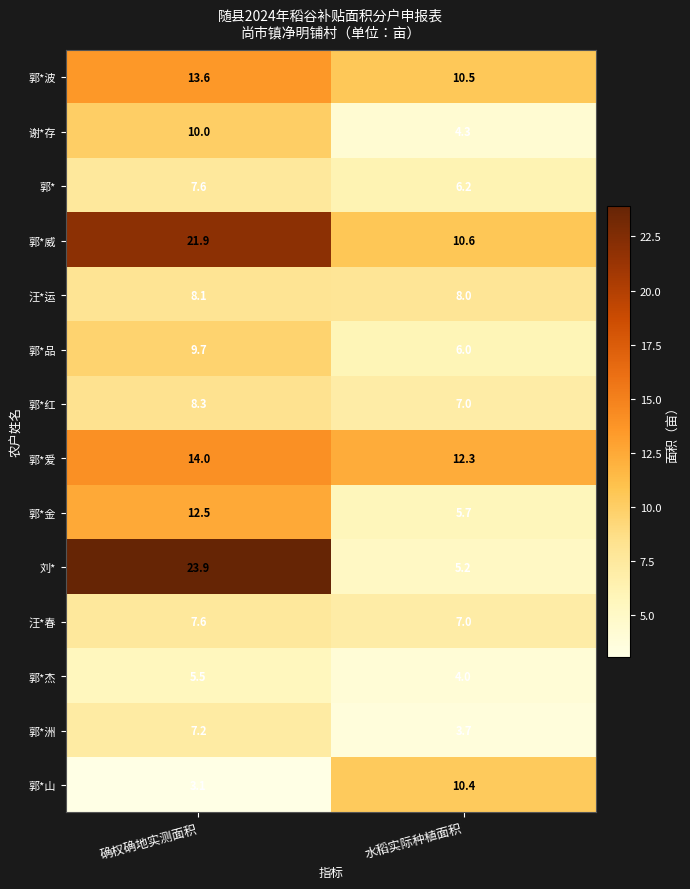

What is the sum of all 刘* values?

29.1